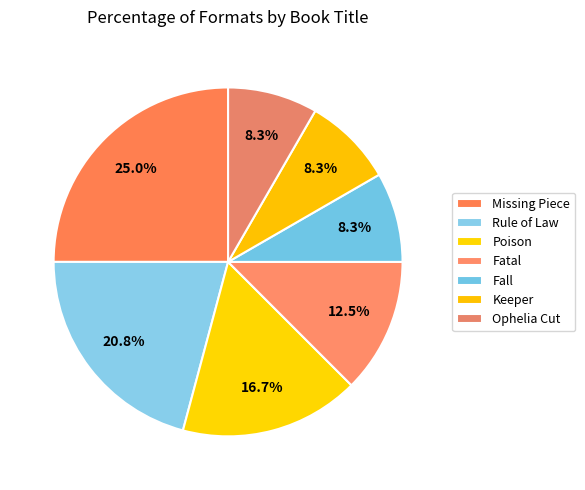

How many segments does this pie chart have?

7